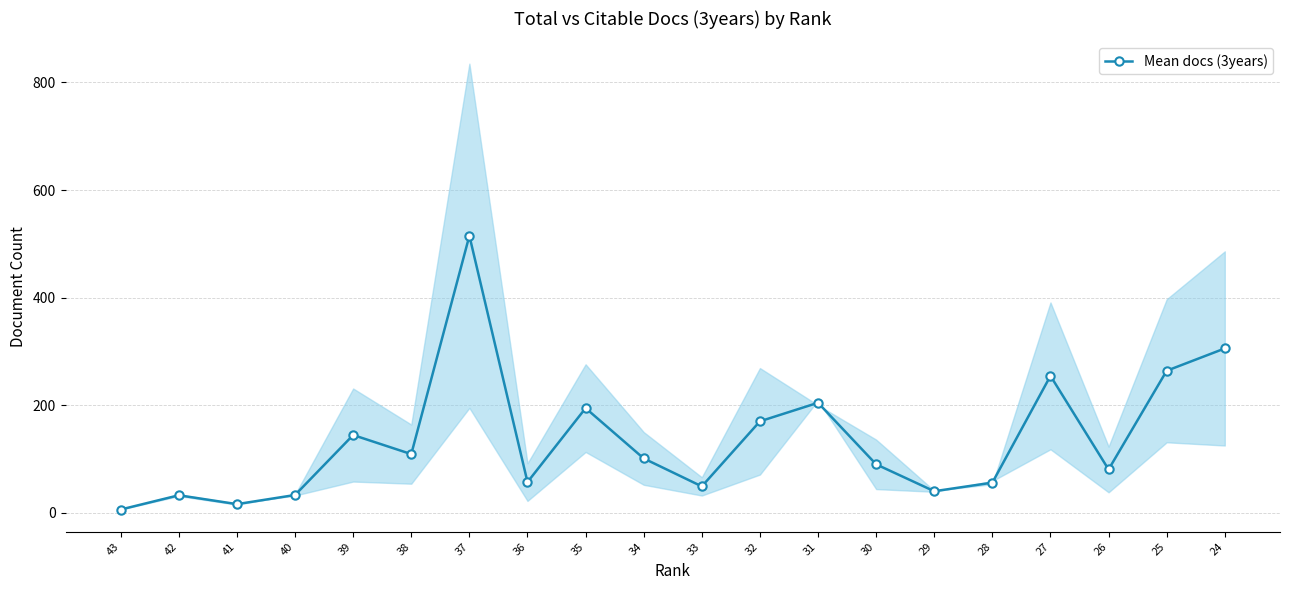

List the labels in order of value, smallest first.

43, 41, 42, 40, 29, 33, 28, 36, 26, 30, 34, 38, 39, 32, 35, 31, 27, 25, 24, 37